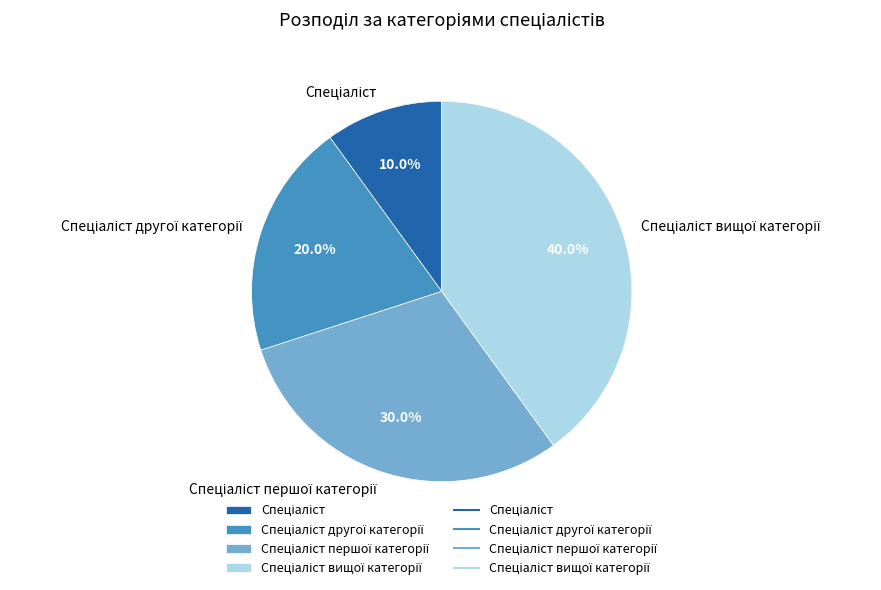

Does any single category account for the majority?

No